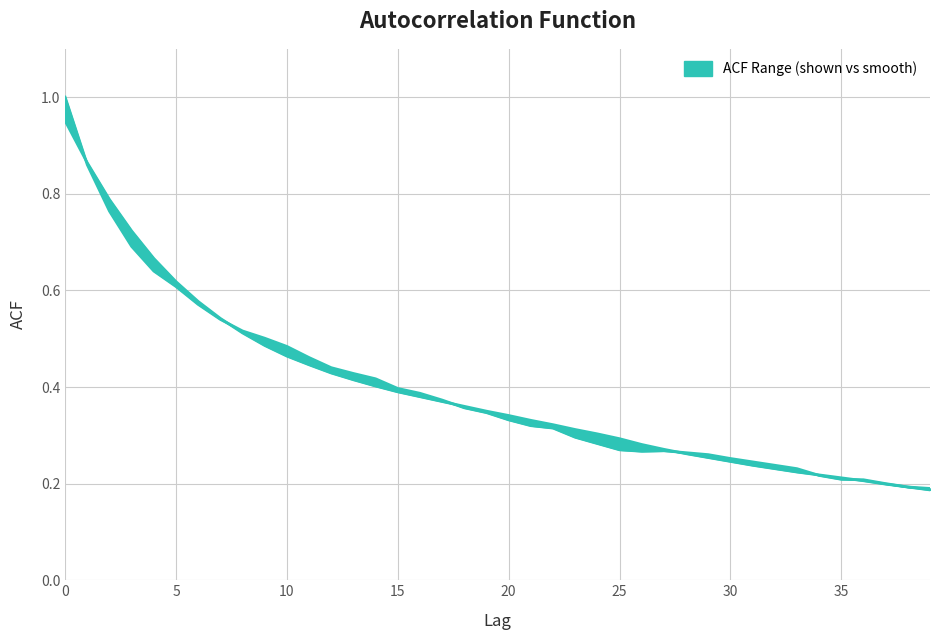

Where is the first local minimum for acf_shown?

26